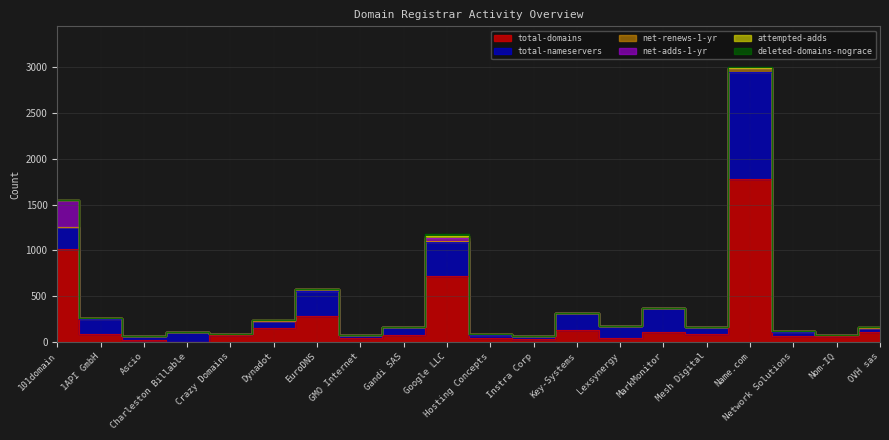

True or false: total-domains has more than 2 points higher than both neighbors.

True